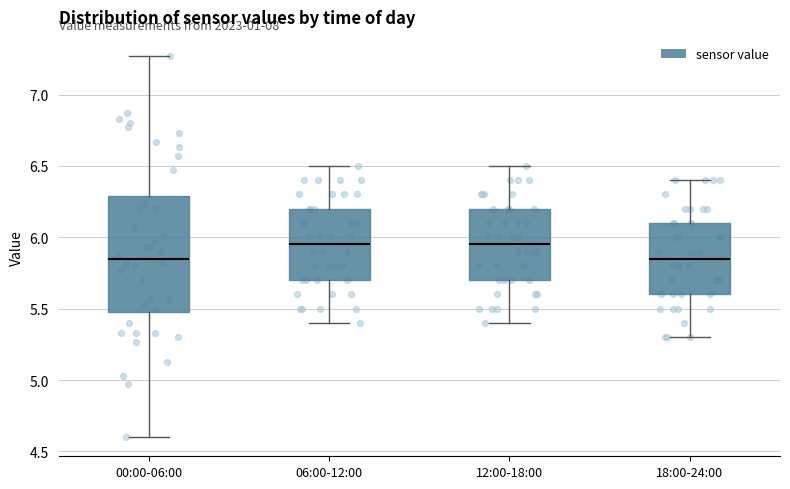

Where does the upper whisker of the box for 00:00-06:00 end on the y-axis? The values are not printed on the chart, so give them approximately, as read against the axis.

7.25